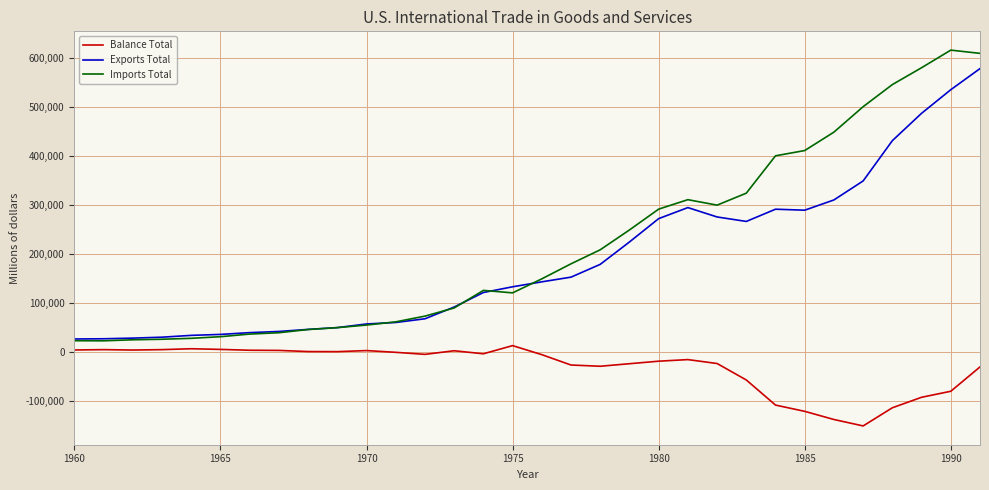

Rank the series by their maximum value, from highest to lowest.

Imports Total, Exports Total, Balance Total